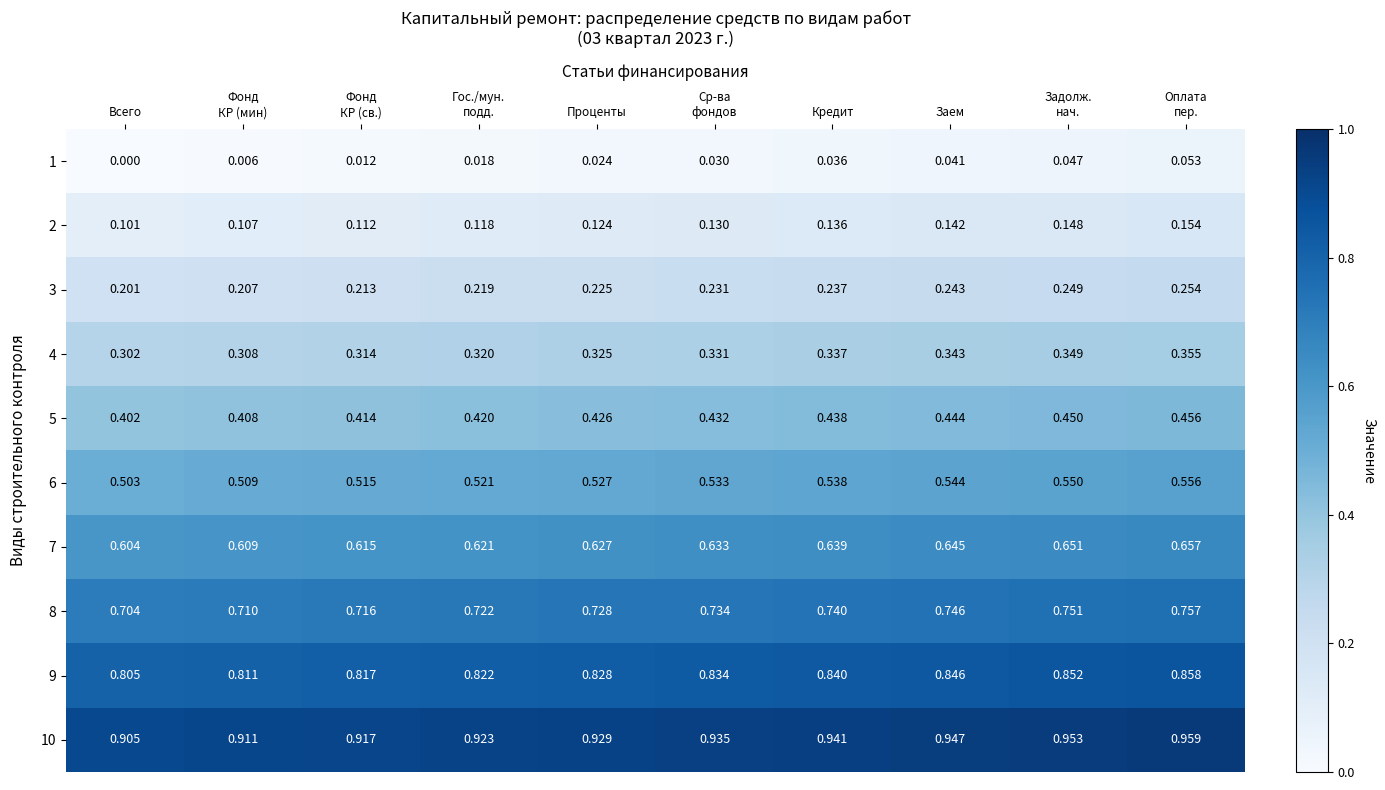

Where is 10 nearest to the value 0?

Всего